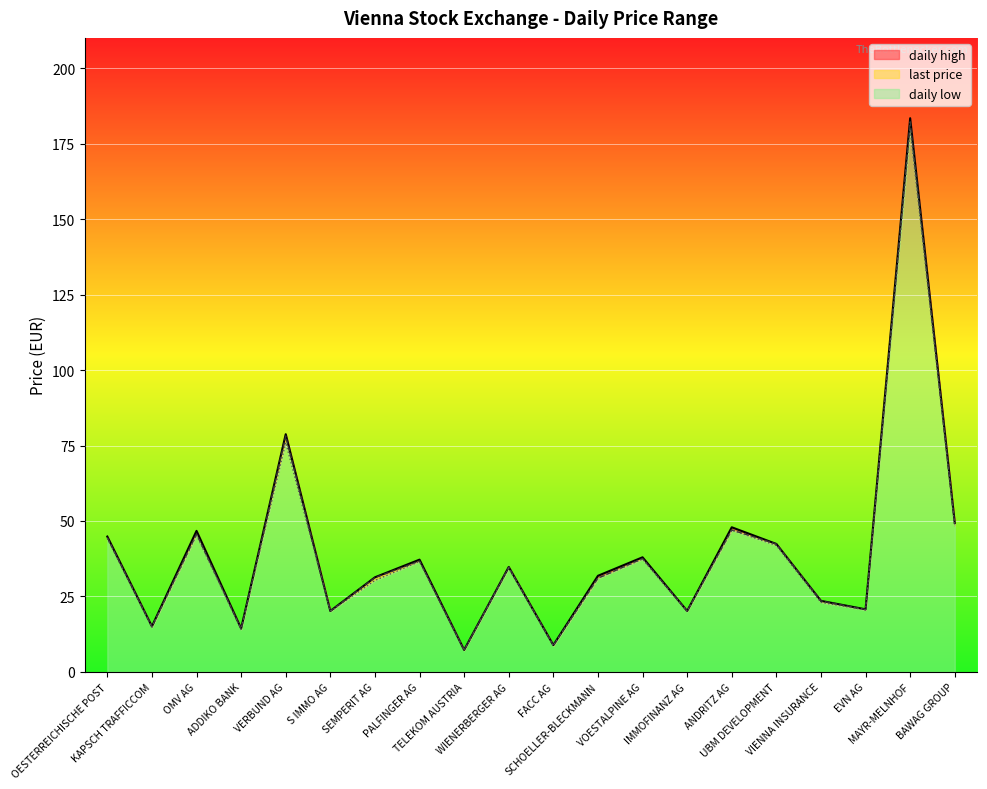

What is the maximum value for daily high?

183.4